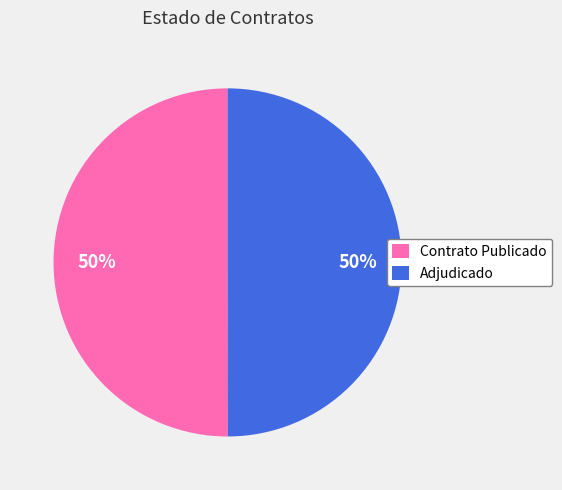

What percentage is the Adjudicado slice, to the nearest percent?

50%